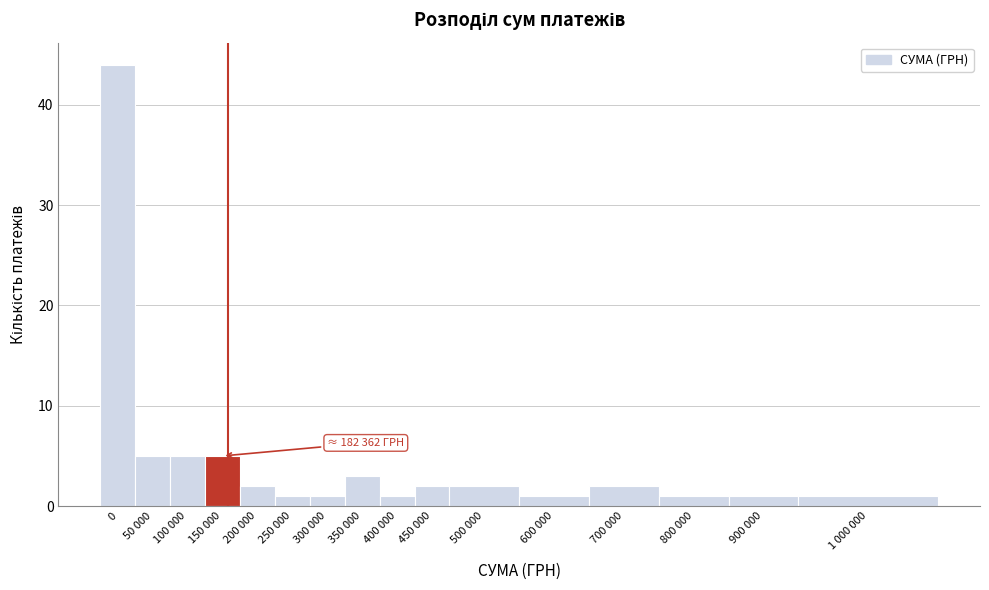

Reading right to left, what are all the values shown in this chart?

1	1	1	2	1	2	2	1	3	1	1	2	5	5	5	44